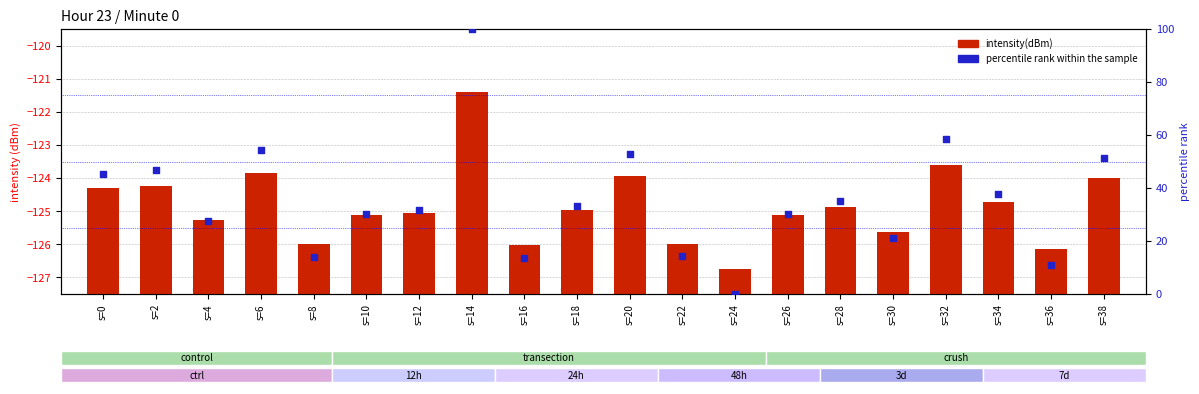

Is the value of percentile rank within the sample at s=20 greater than the value of intensity(dBm) at s=8?

Yes